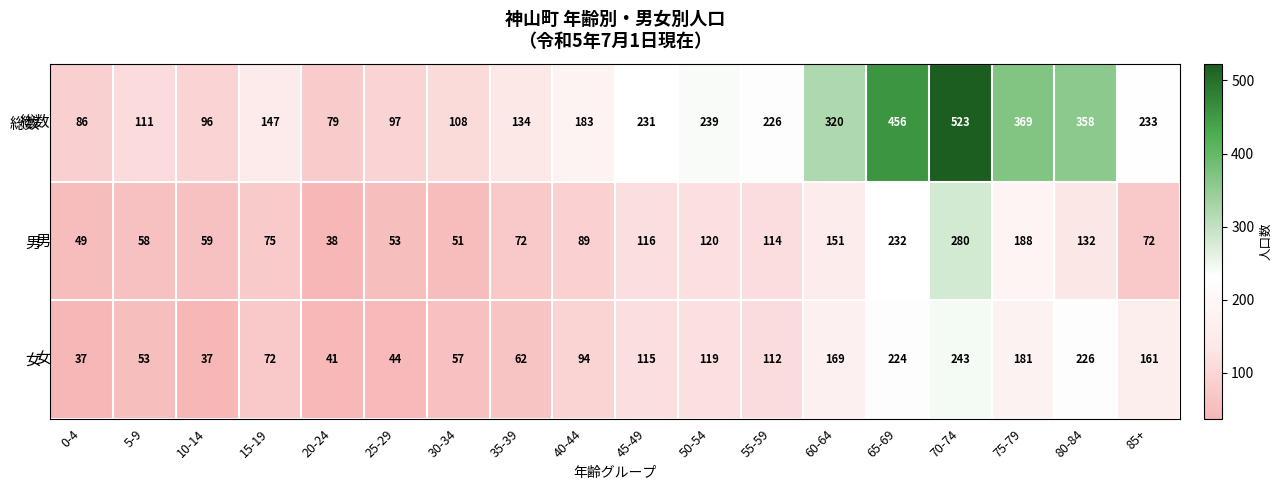

Where is 男 nearest to the value 159?

60-64